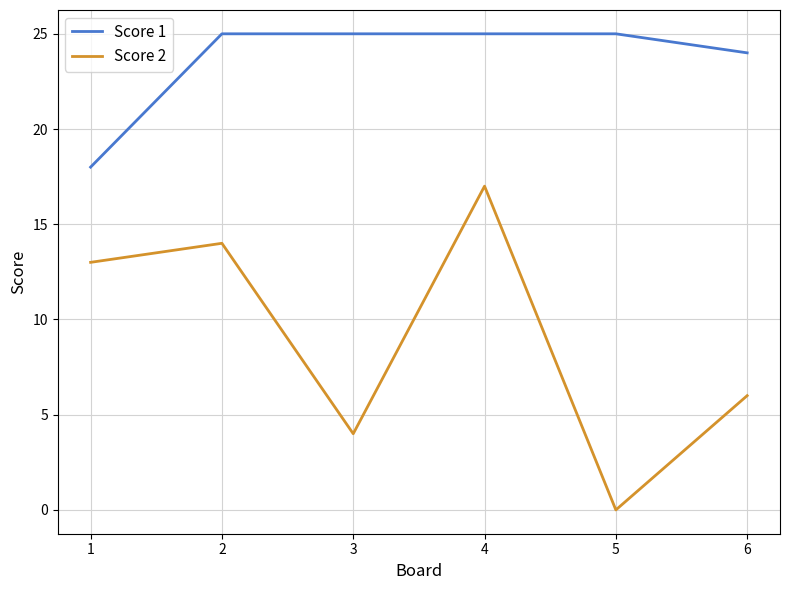

Is it true that Score 2 equals 6 at 3?

False